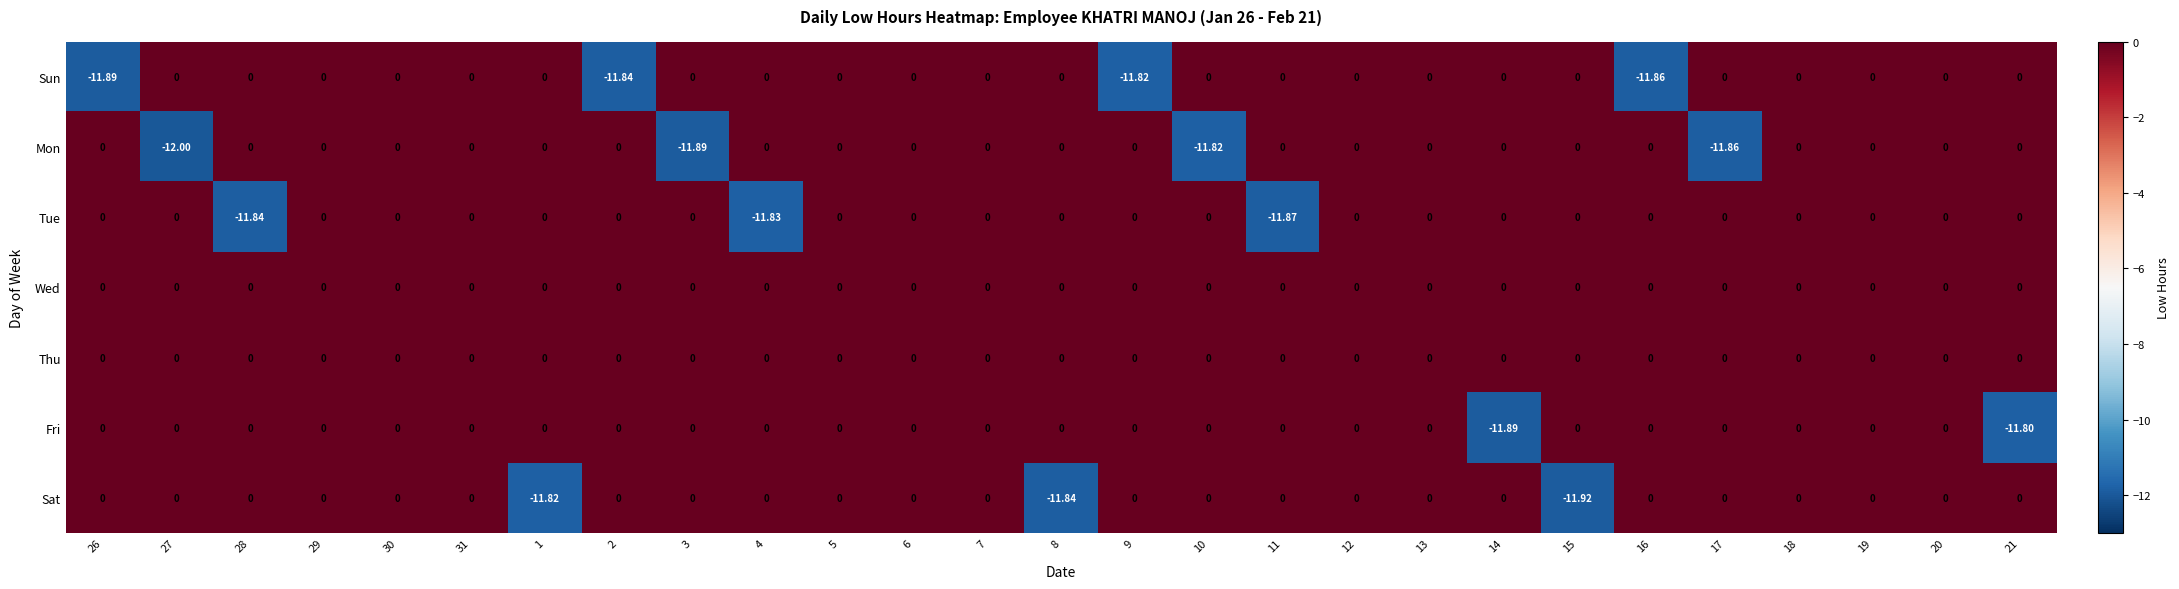

Which series has the largest range (max minus min)?

Mon